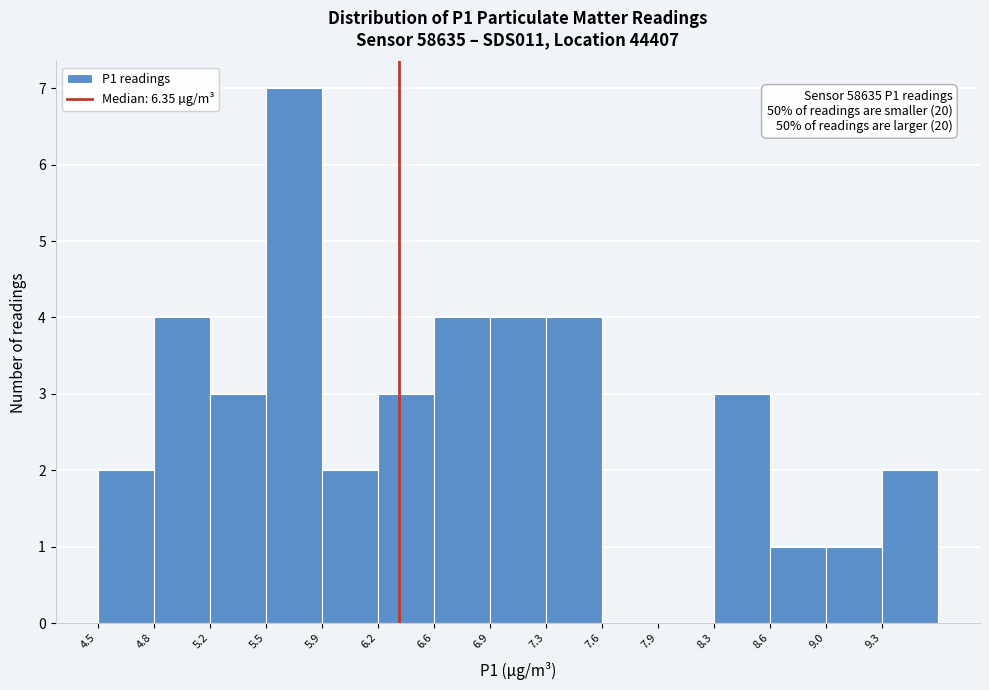

Which range on the x-axis has the tallest bar?

5.55 to 5.90